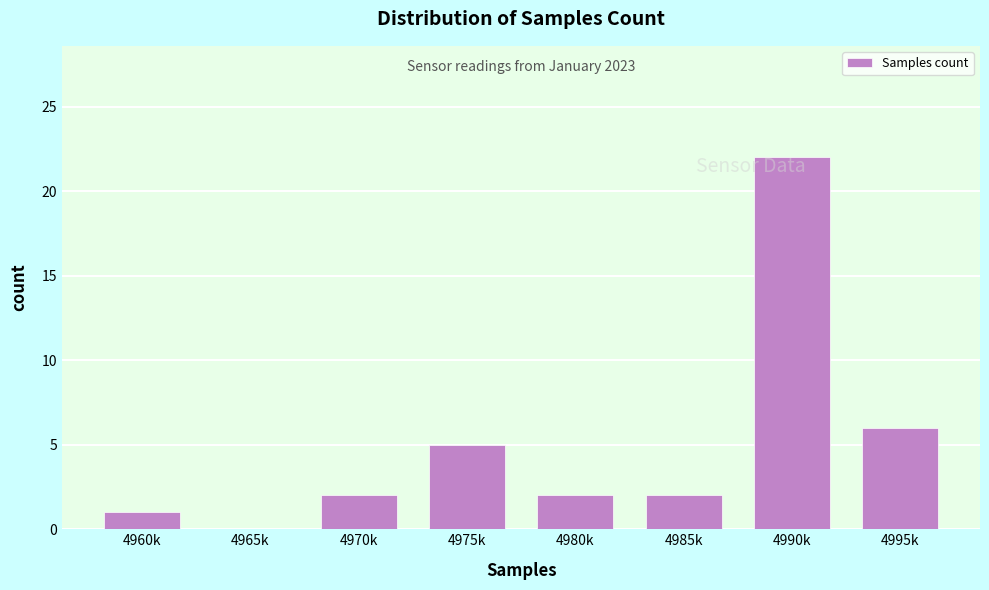

Is it true that the value at 4980k is 2?

True